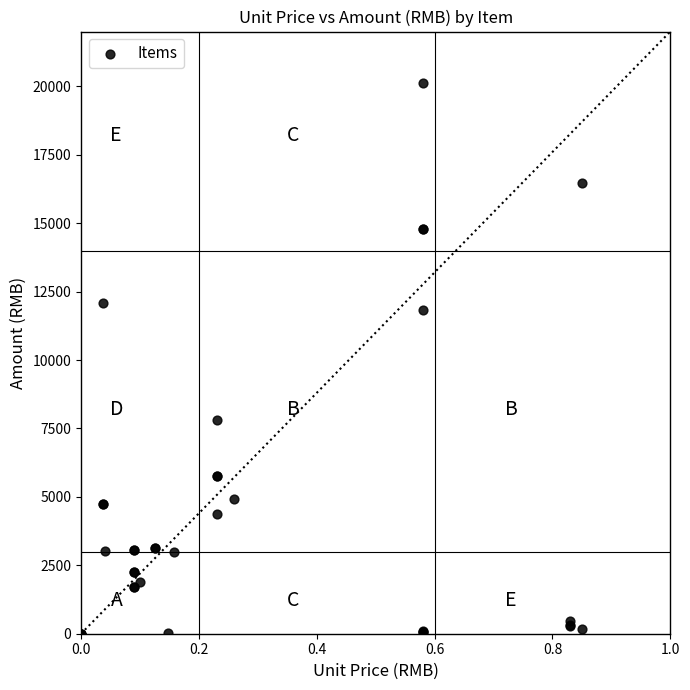

What Y value in the scatter plot is closest to 10057?

11832.0